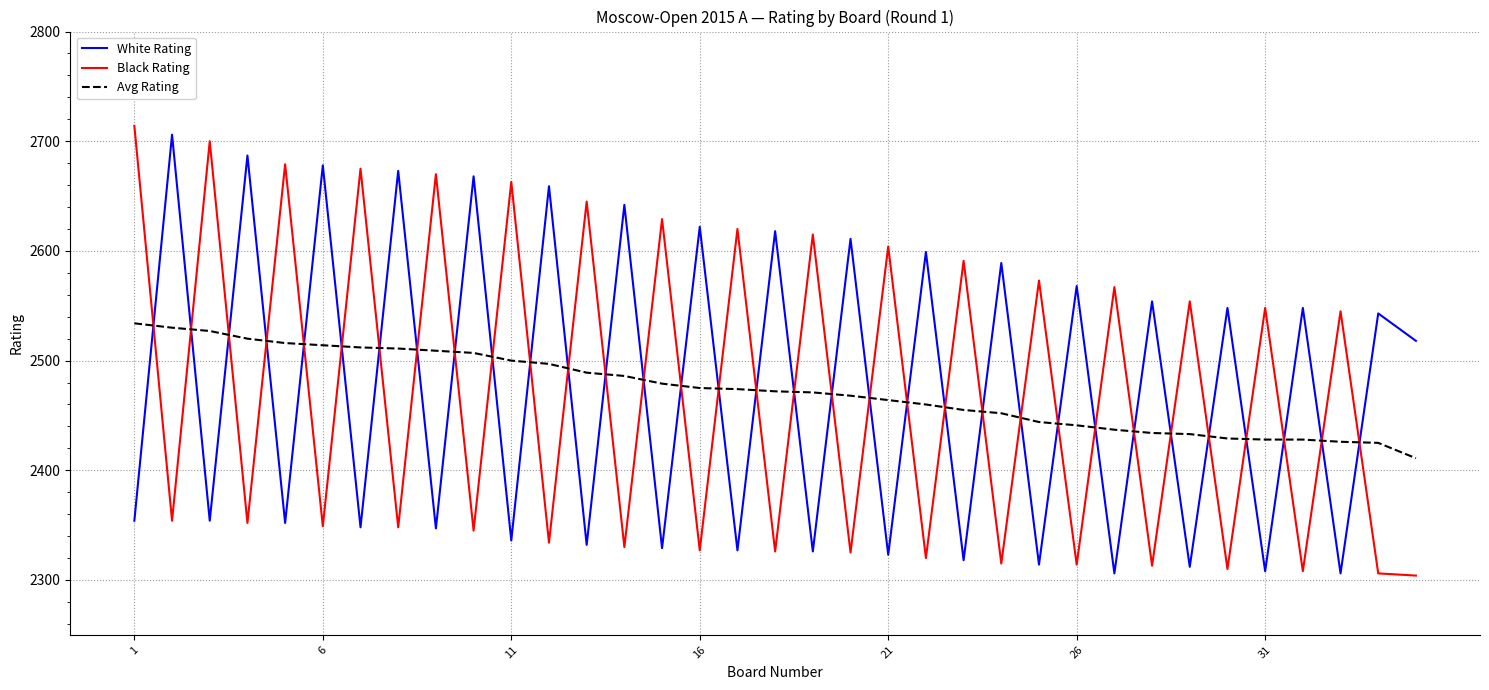

After their last crossing, which series has the higher values: Avg Rating or Black Rating?

Avg Rating